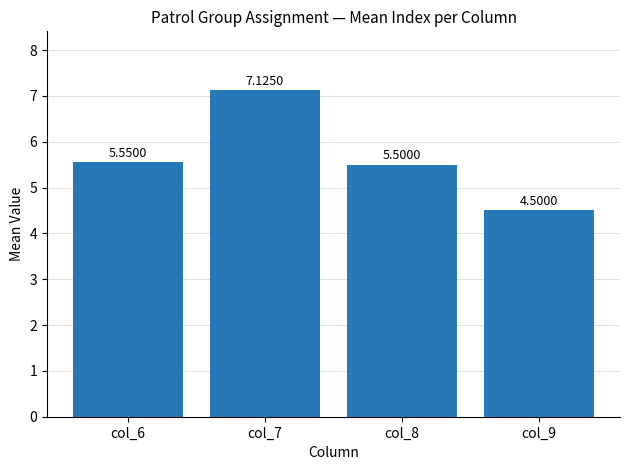

List the labels in order of value, largest first.

col_7, col_6, col_8, col_9